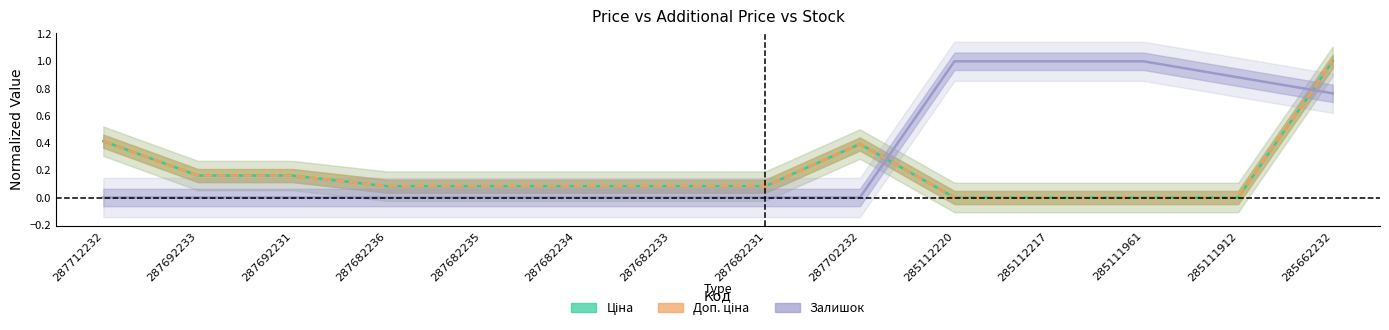

How many categories are shown in the chart?

14